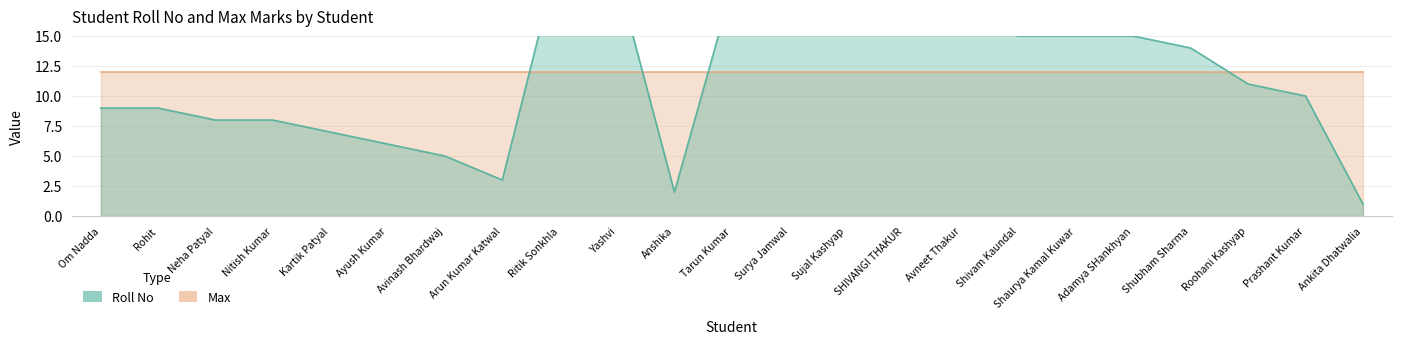

What position from the left is Roohani Kashyap?

21